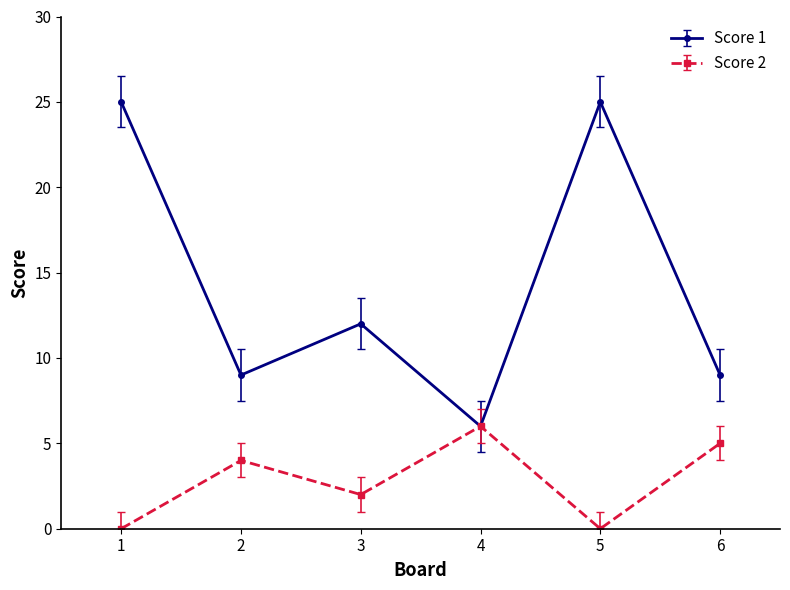

True or false: Score 1 has more than 1 interior local peaks.

True